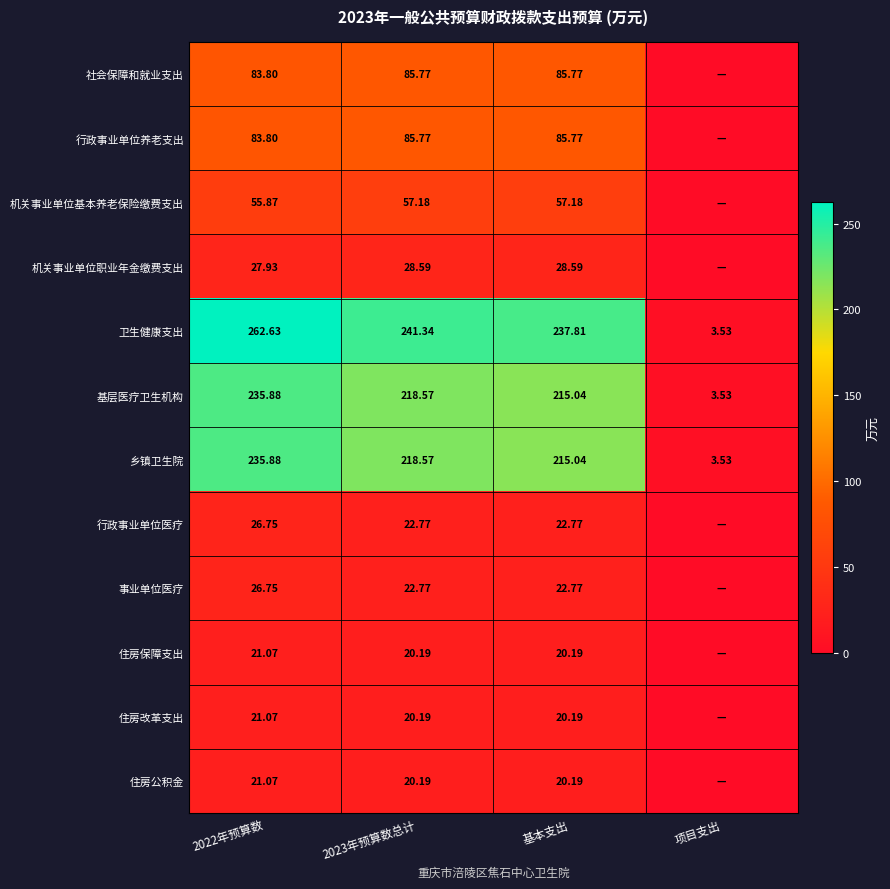

What is the difference between the highest and lowest values at 2023年预算数总计?

221.2